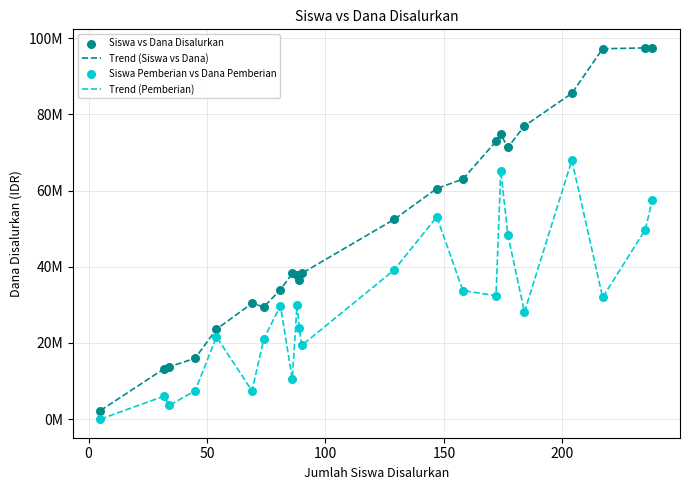

Is this an area chart (filled region under the line)?

No